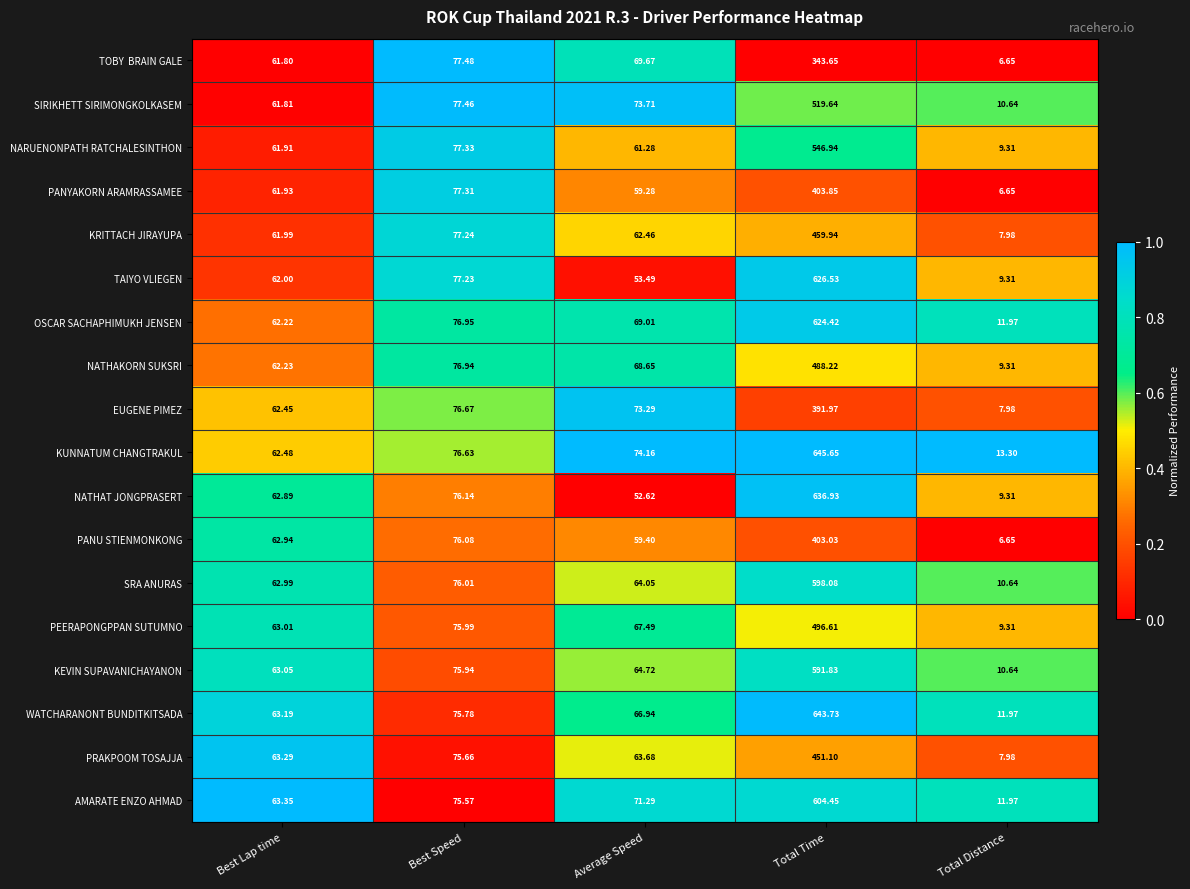

At which category does the chart reach its minimum across all series?

Total Distance